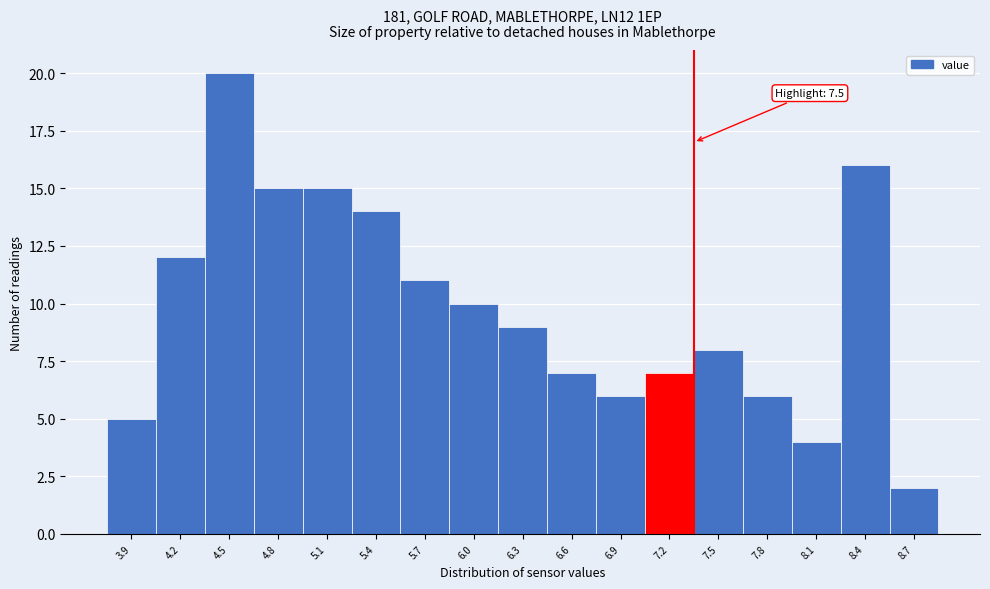

Reading left to right, list all the values displayed in this chart.

3.9=5	4.2=12	4.5=20	4.8=15	5.1=15	5.4=14	5.7=11	6.0=10	6.3=9	6.6=7	6.9=6	7.2=7	7.5=8	7.8=6	8.1=4	8.4=16	8.7=2